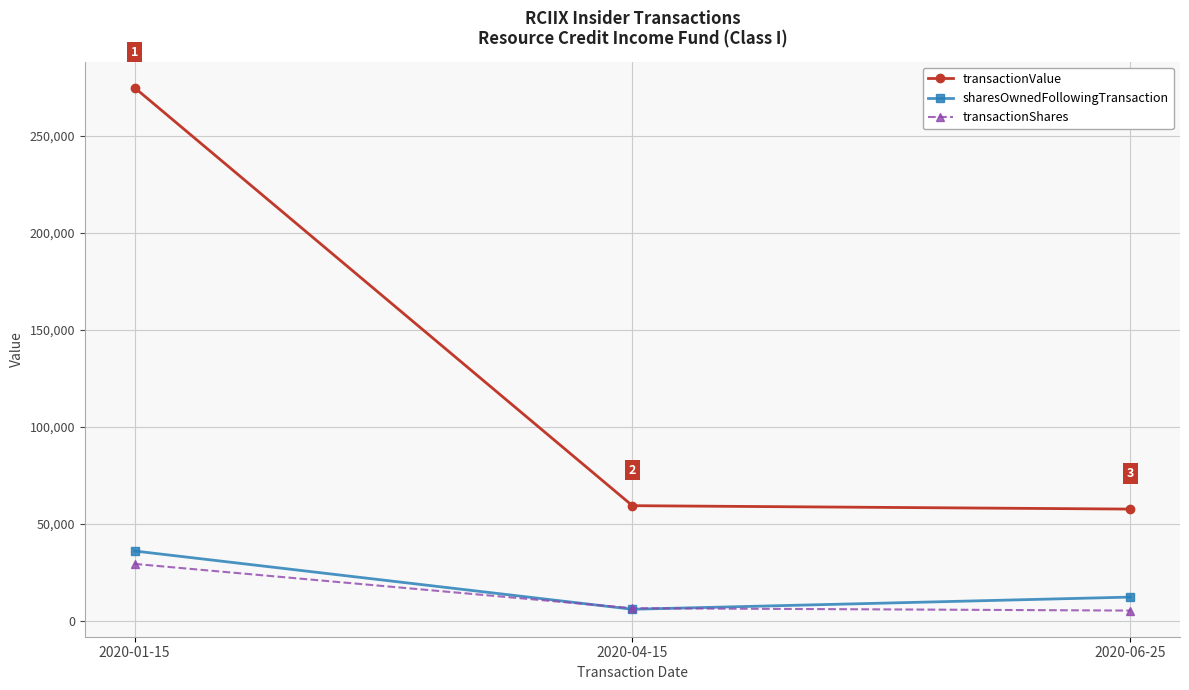

At which category is the sum across all series the highest?

2020-01-15